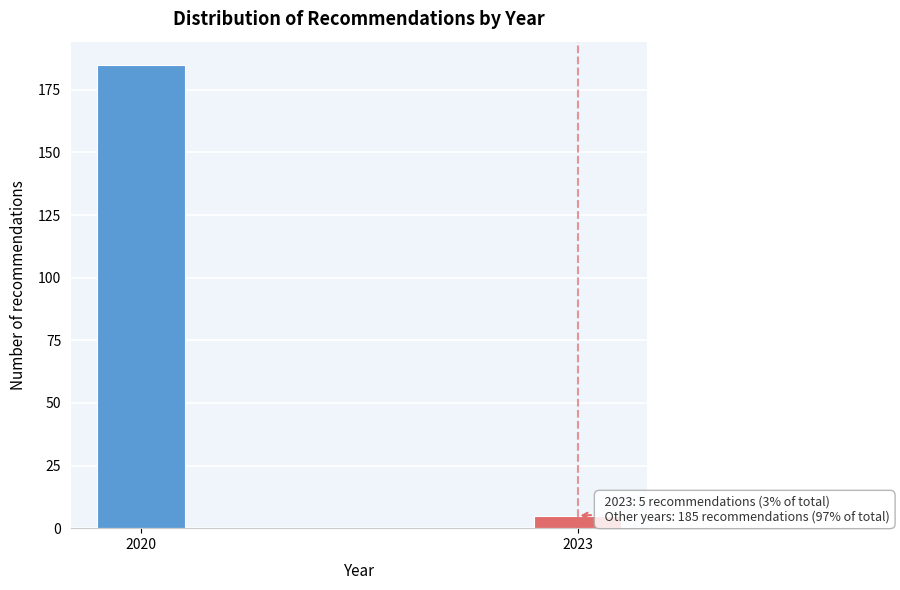

Reading left to right, transcribe all the data shown in this chart.

2020=185	2023=5